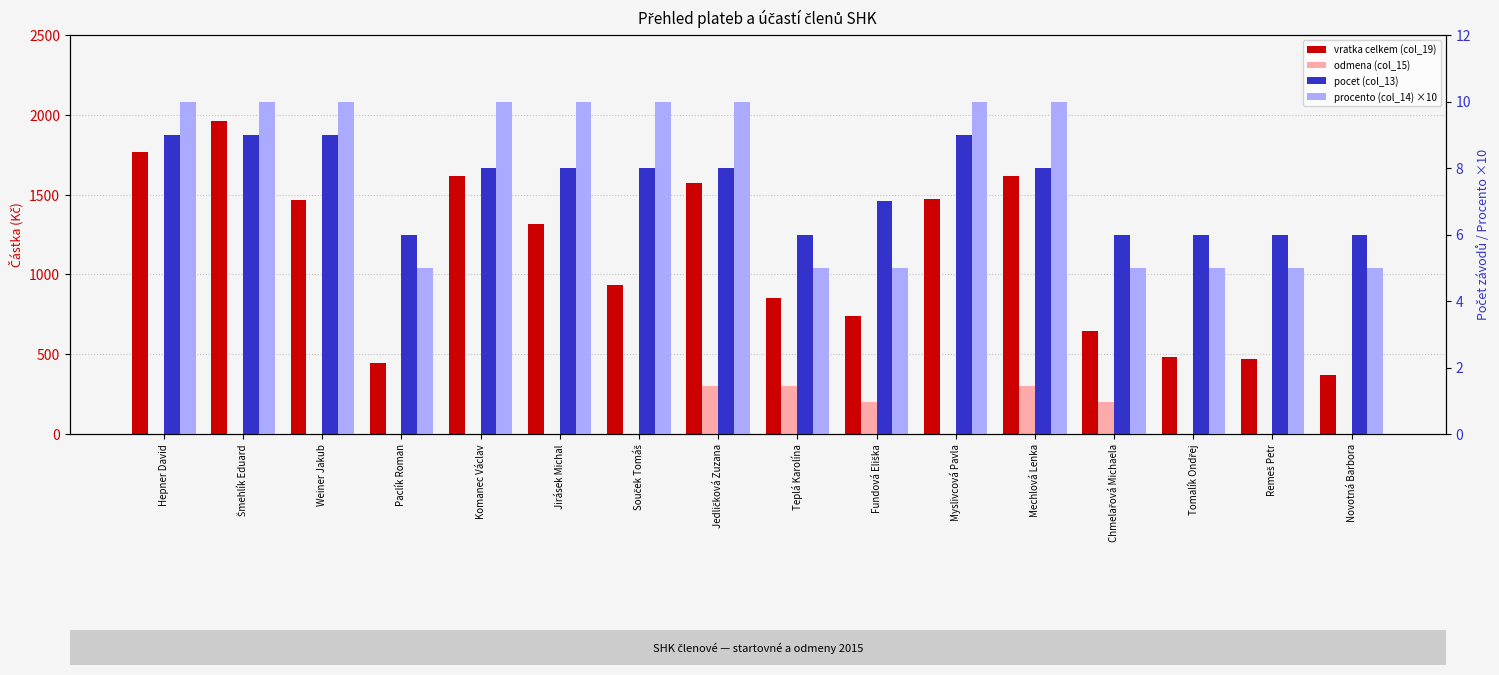

What is the sum of the pocet (col_13) values at Jedličková Zuzana and Paclík Roman?

14